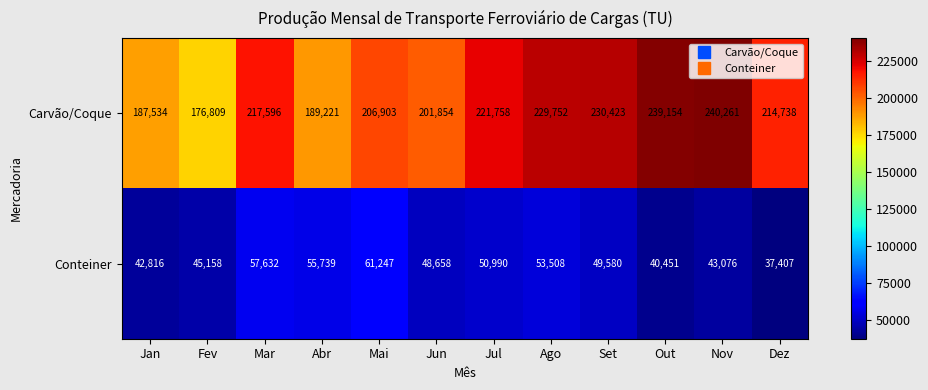

What is the highest value of the Carvão/Coque series?

240261